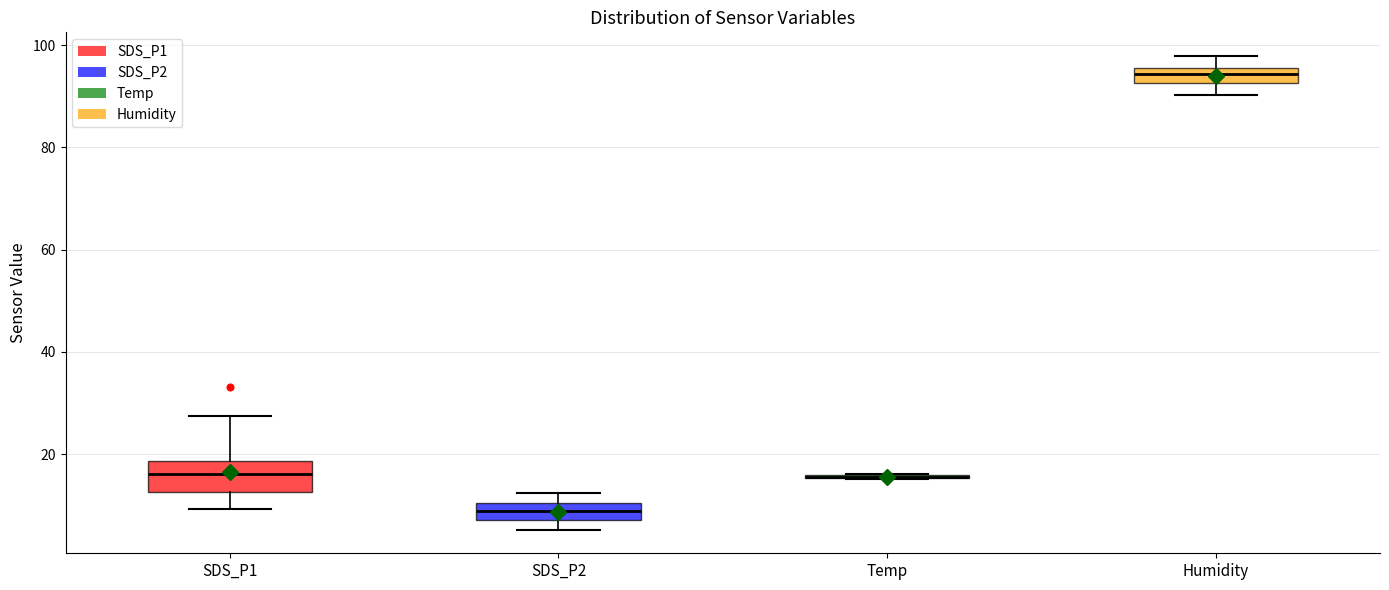

Comparing the boxes themselves (not the whiskers), which one is the tallest?

SDS_P1